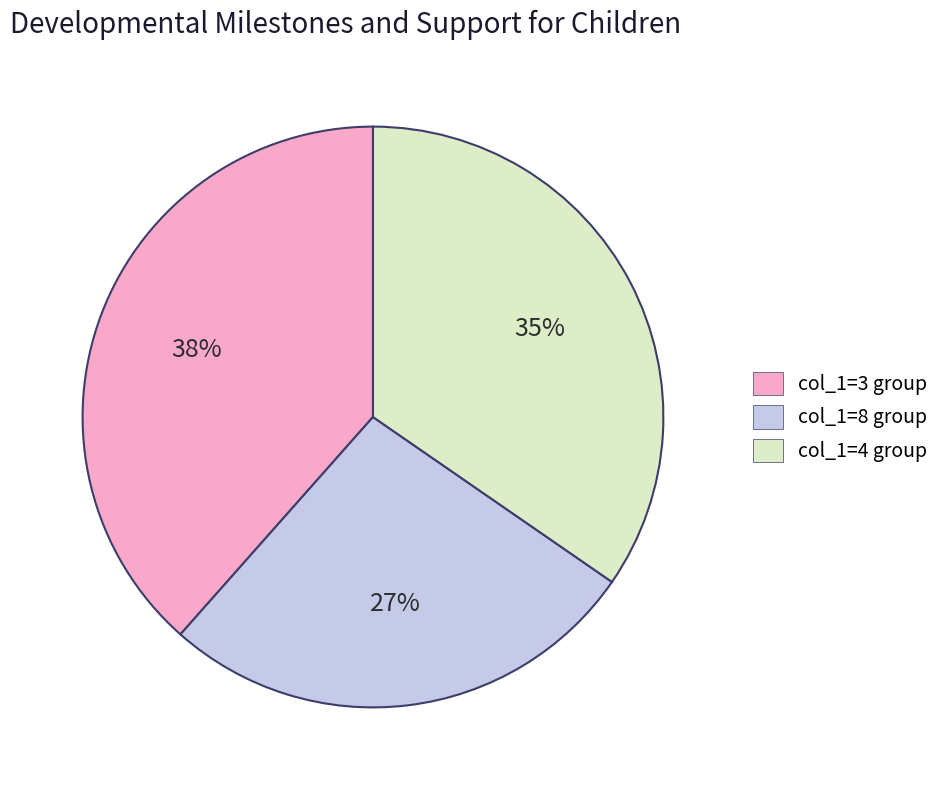

True or false: col_1=3 group accounts for 49% of the total.

False